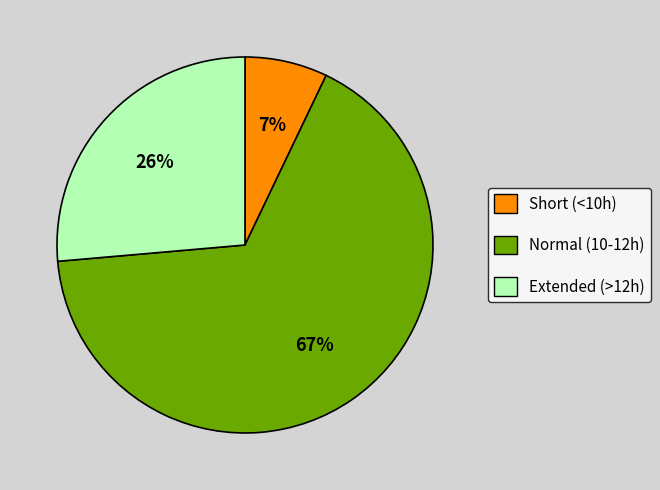

To the nearest percent, what is the average slice percentage?

33%